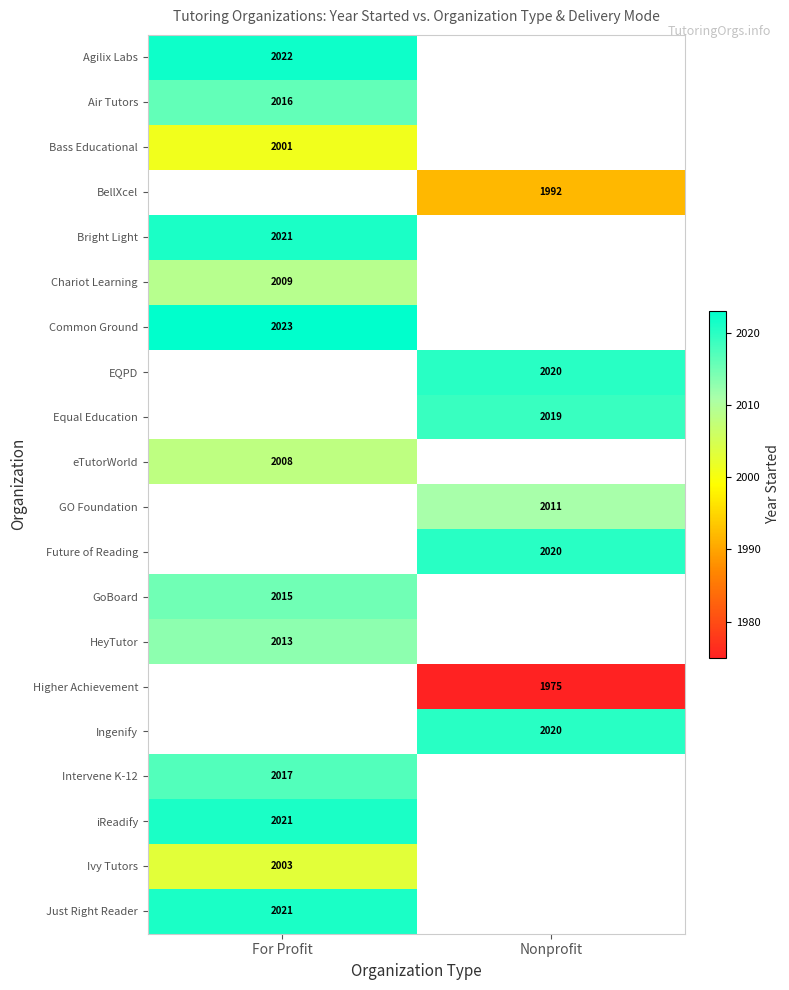

The Bright Light series shows 2021 at For Profit. True or false?

True